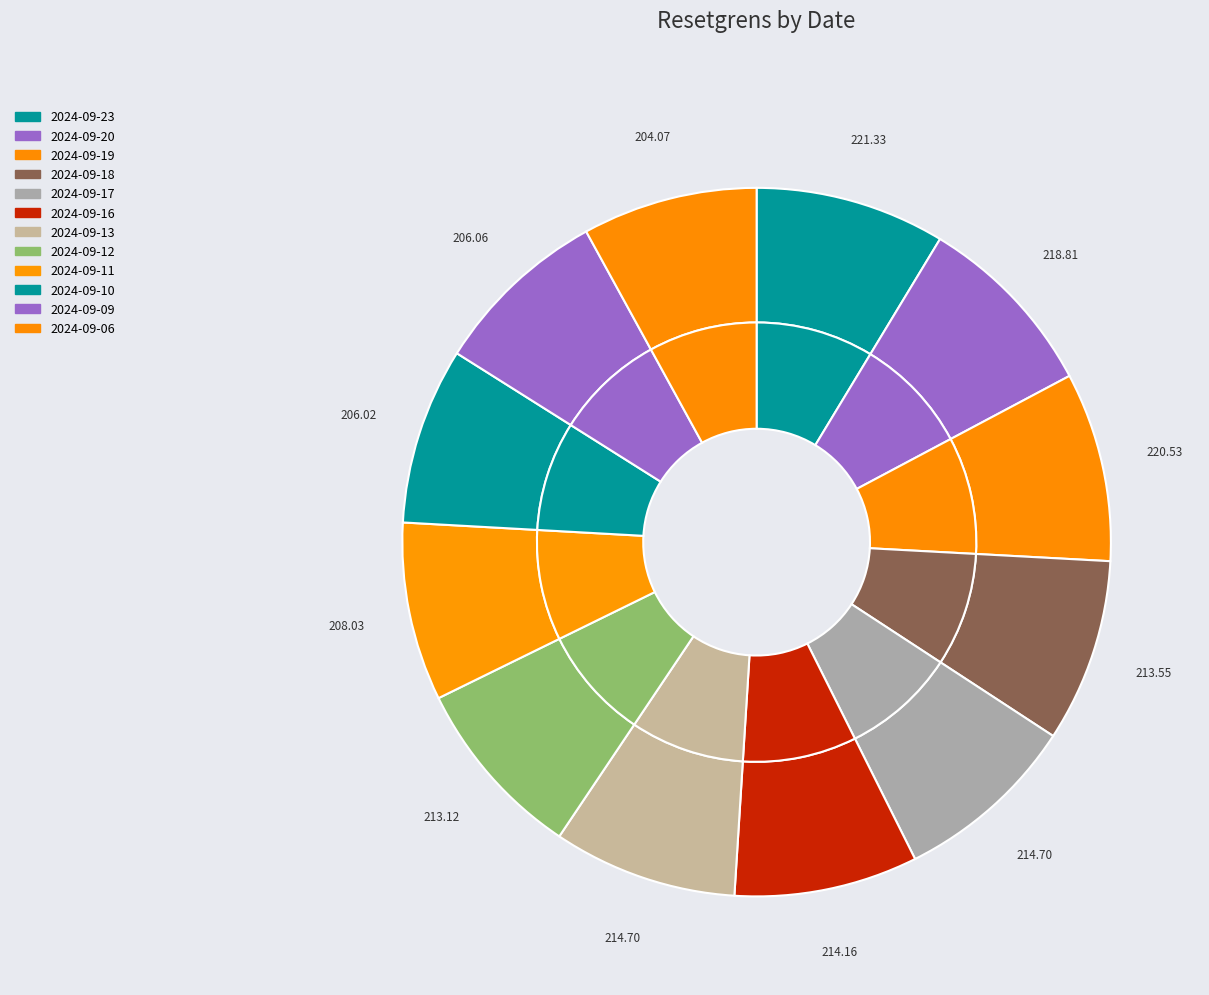

Approximately how many times larger is the value at 2024-09-20 compared to 2024-09-13?

1.0